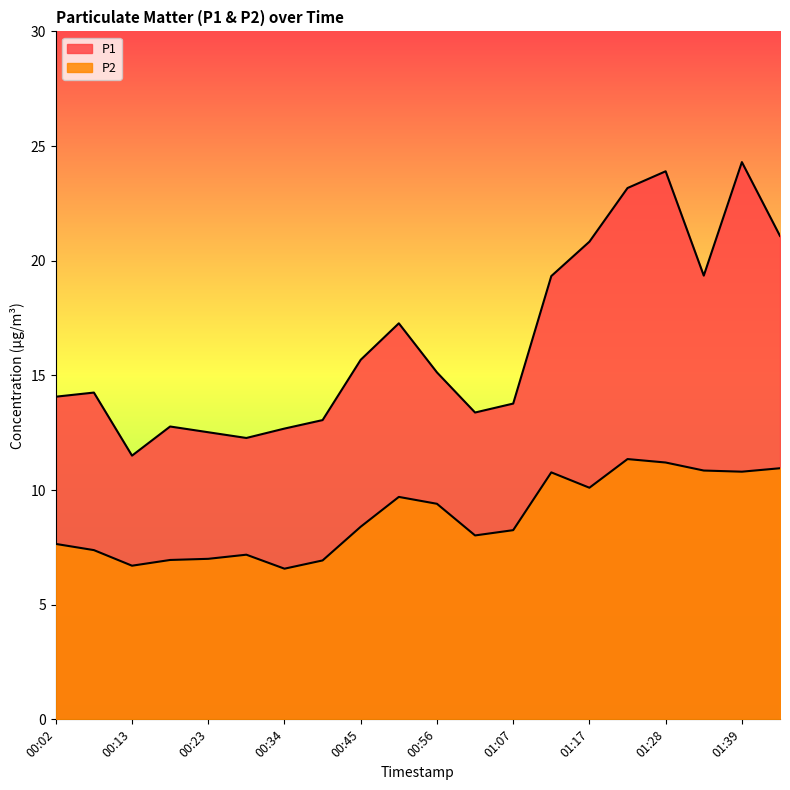

What is the spread (max minus min) of values at 01:44?

10.1